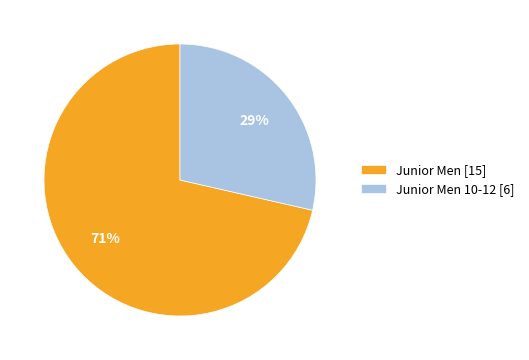

Which slice is the largest?

Junior Men [15]